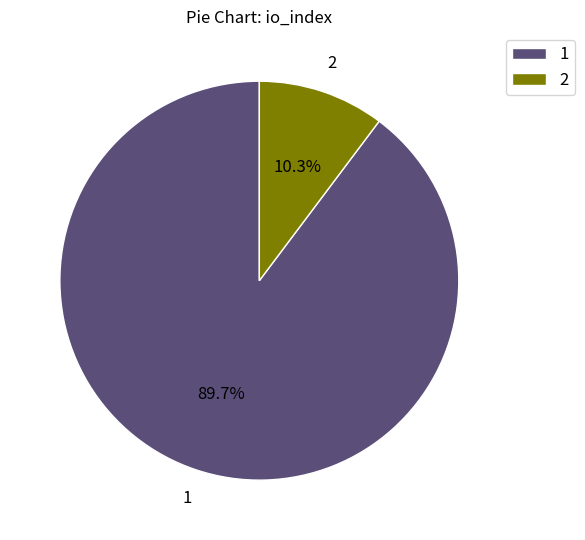

What percentage is NOT represented by 2?

89.7%